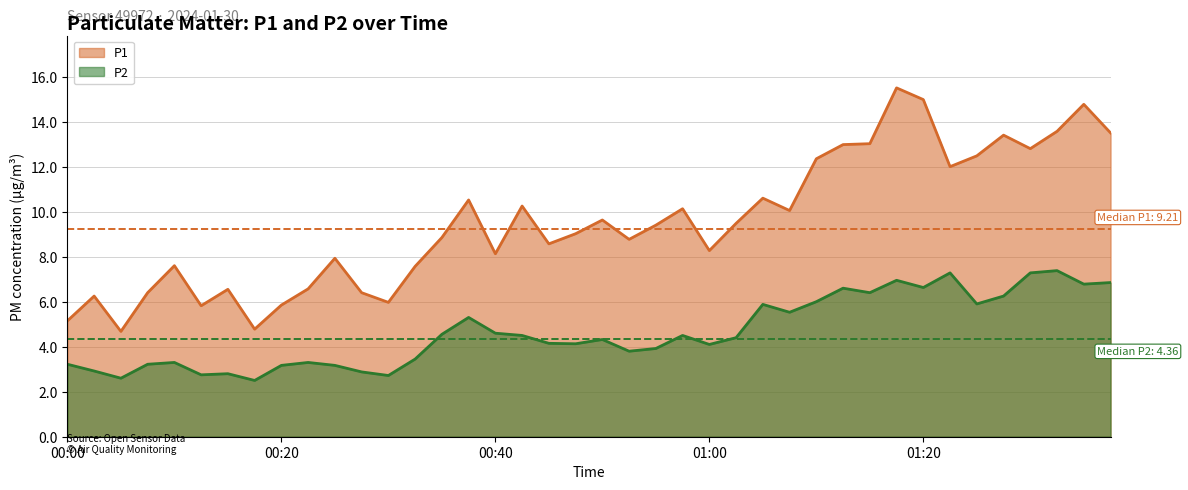

True or false: P1 has a value of 9.5 at 01:02.

True